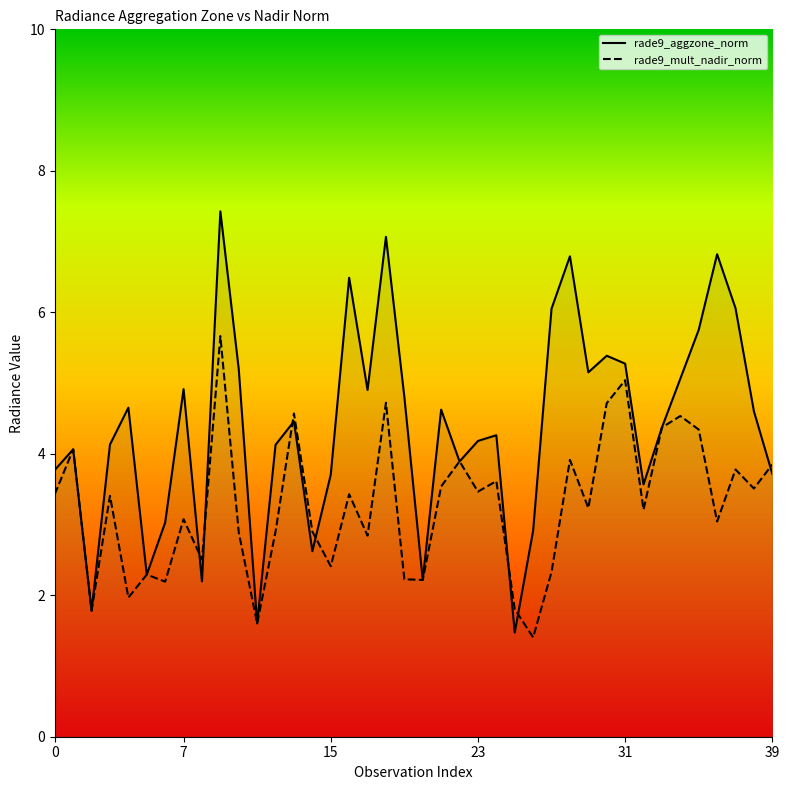

Rank the series by their maximum value, from highest to lowest.

rade9_aggzone_norm, rade9_mult_nadir_norm